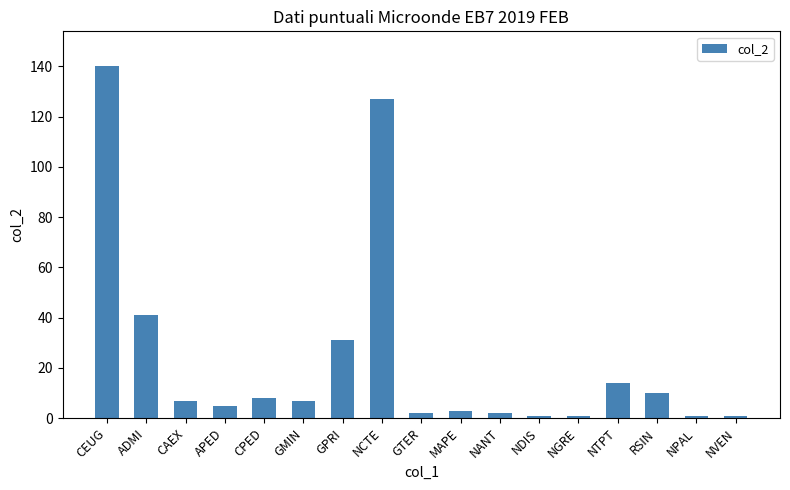

Count the number of data series in this chart.

1